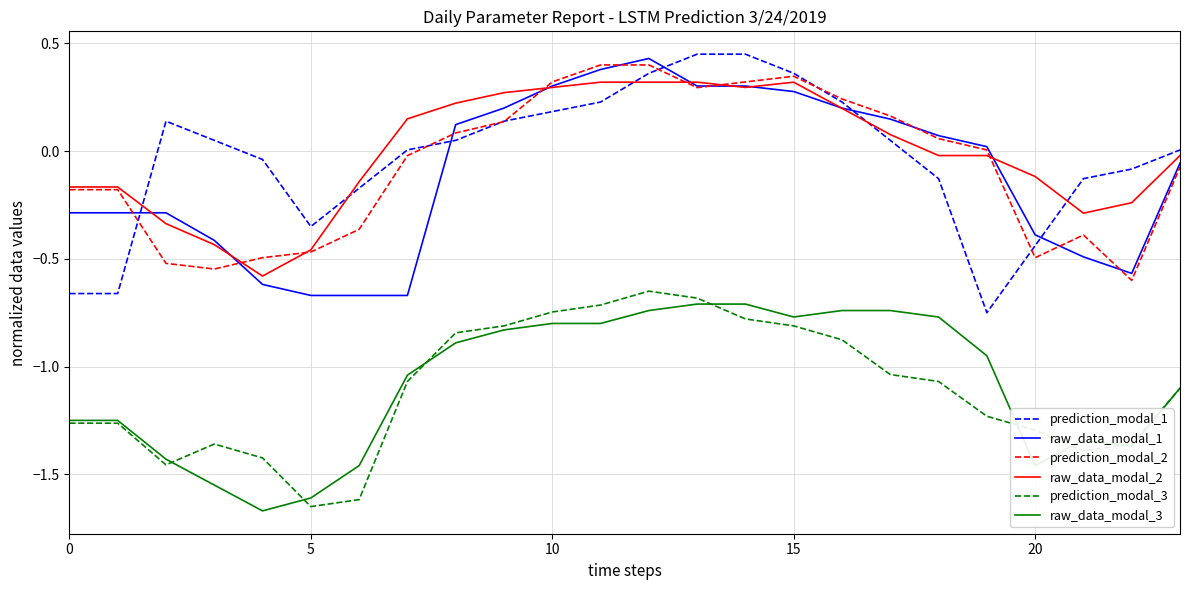

True or false: raw_data_modal_3 and prediction_modal_1 intersect in this chart.

False